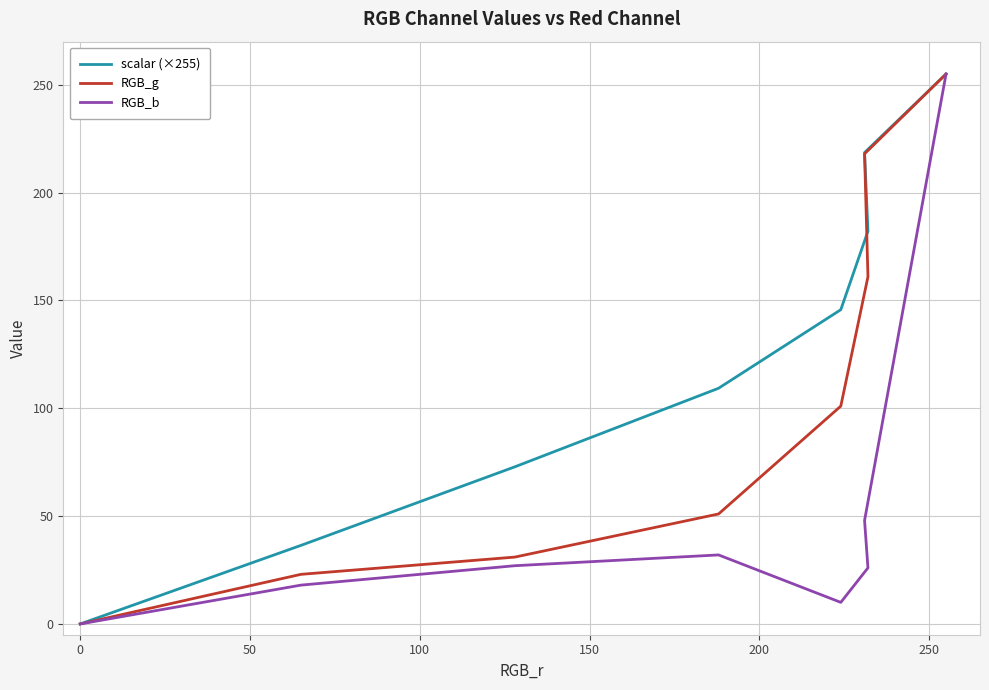

What is the value of the scalar (×255) point at the 6th from the left?

182.1